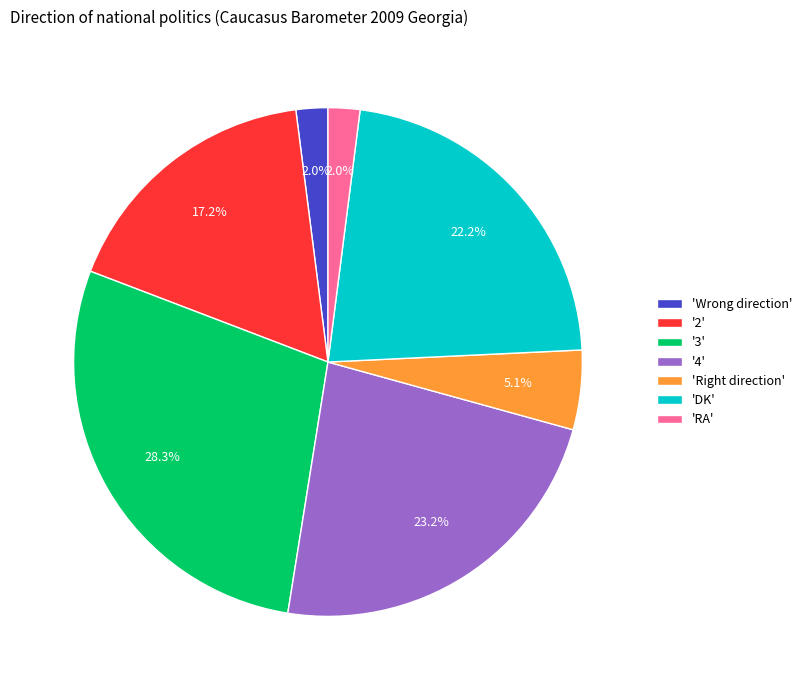

What percentage is NOT represented by 'RA'?

98.0%